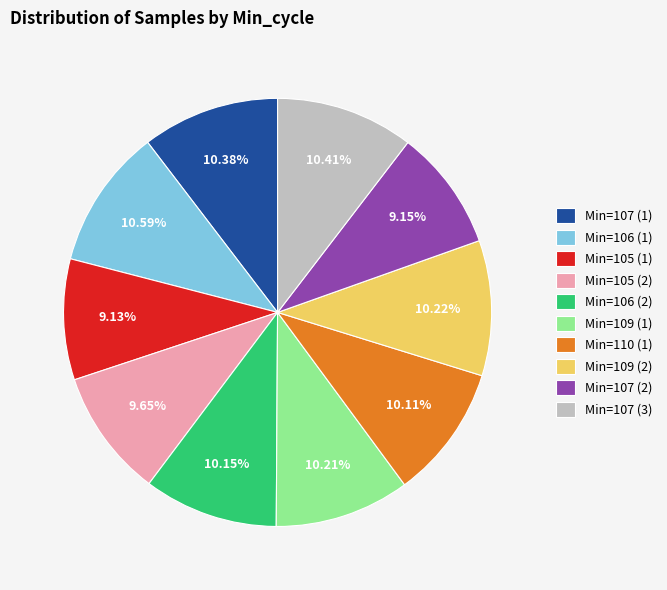

Between Min=105 (2) and Min=106 (2), which is larger?

Min=106 (2)